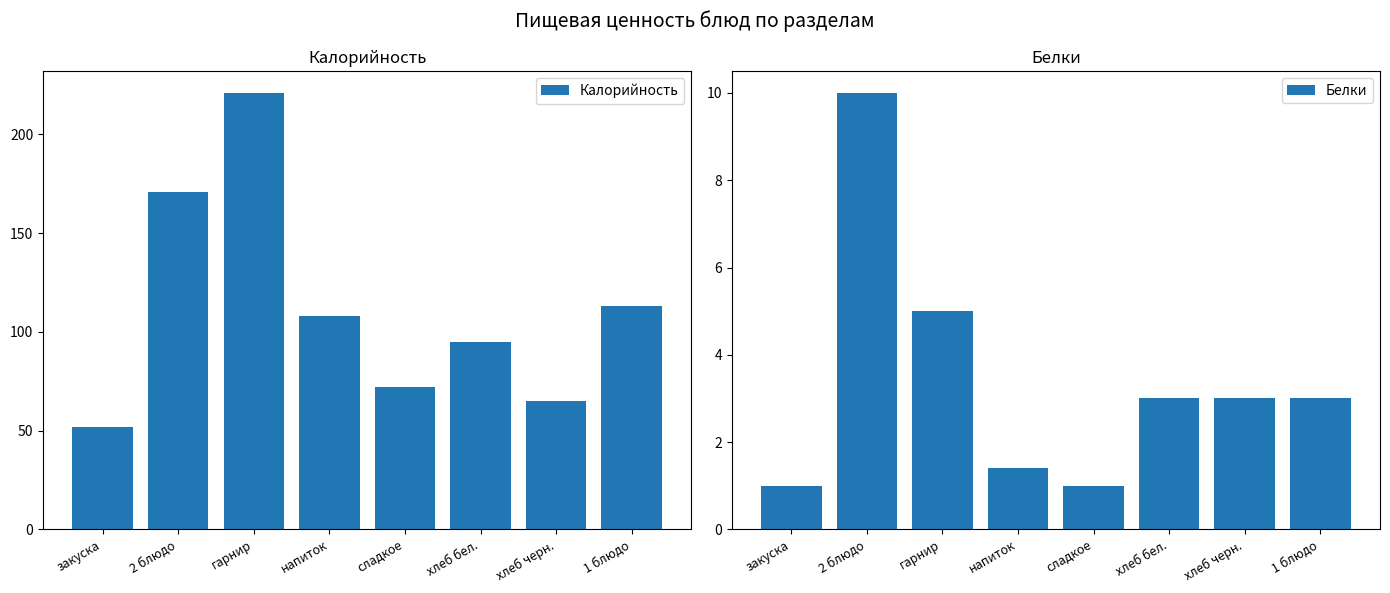

Which series has the largest range (max minus min)?

Калорийность